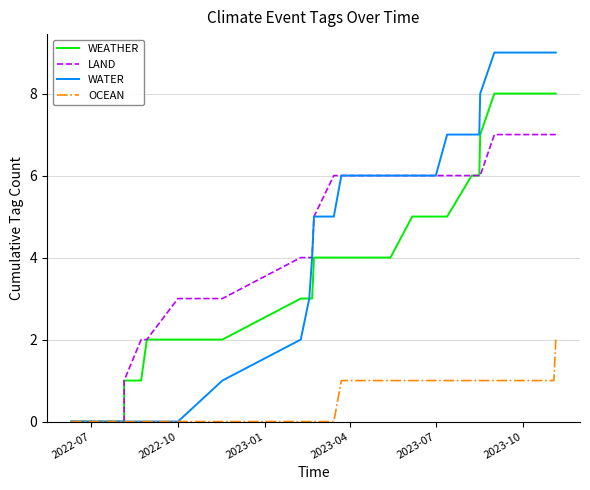

What are all the series names shown in the legend?

WEATHER, LAND, WATER, OCEAN